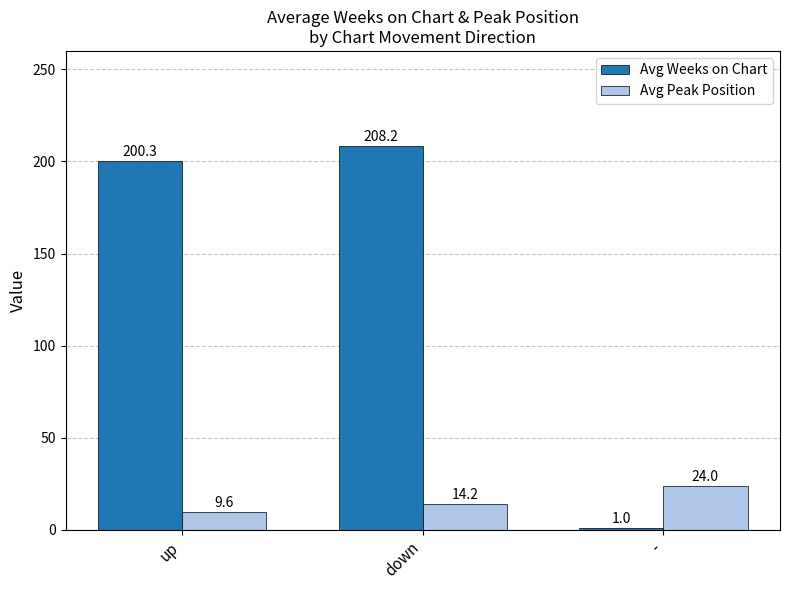

At which label does Avg Weeks on Chart reach its peak?

down